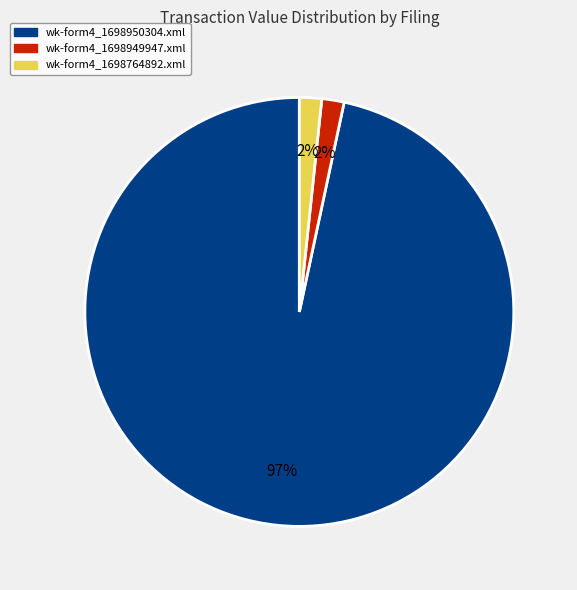

Is the sum of wk-form4_1698764892.xml and wk-form4_1698950304.xml greater than half?

Yes